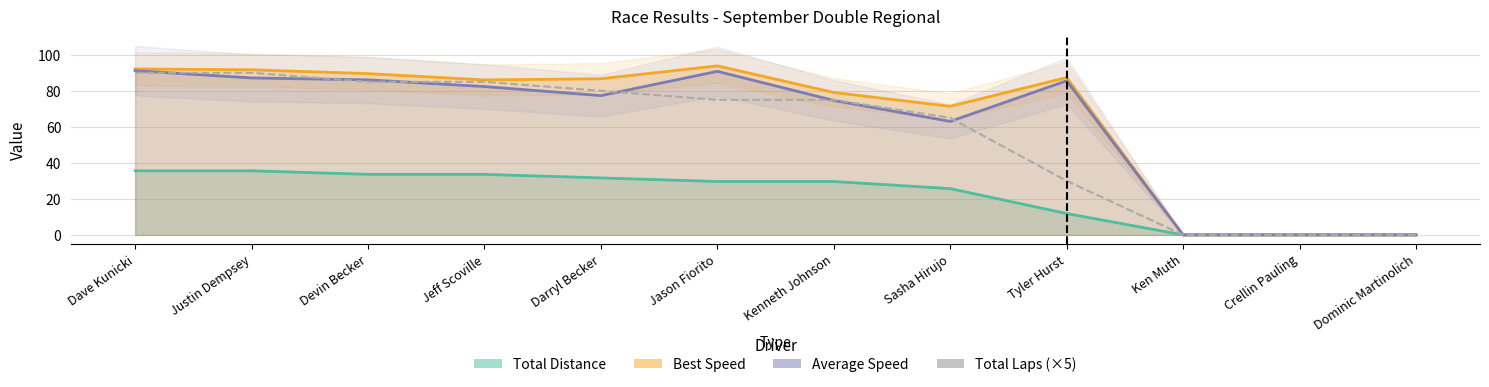

The chart shows a value of 20 at Justin Dempsey. True or false?

False